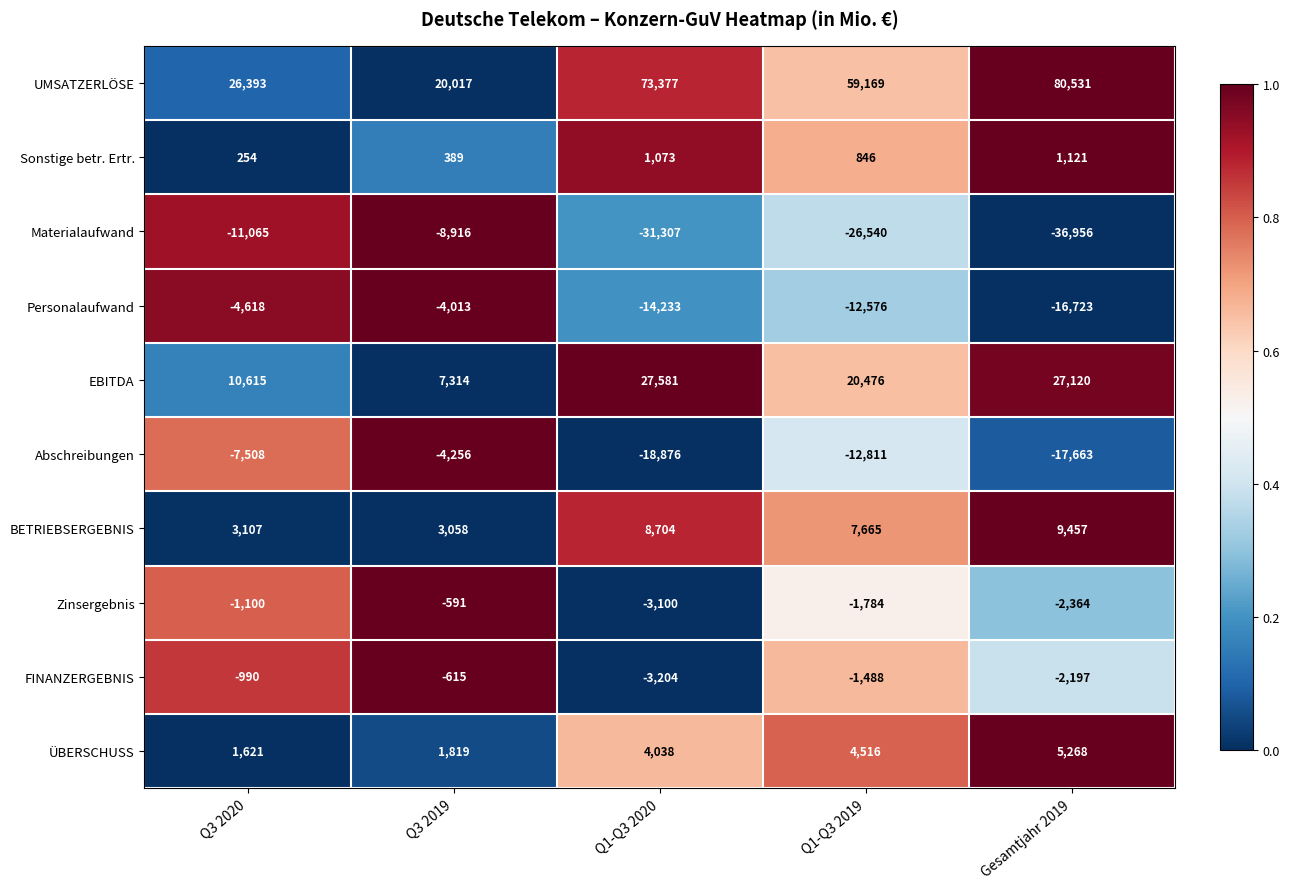

At which label is BETRIEBSERGEBNIS closest to 6257?

Q1-Q3 2019